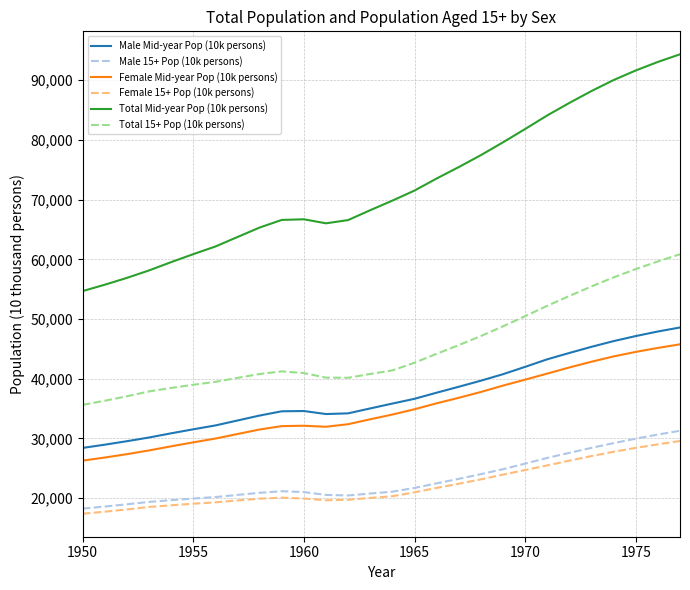

True or false: Total Mid-year Pop (10k persons) and Female Mid-year Pop (10k persons) cross at least once.

False